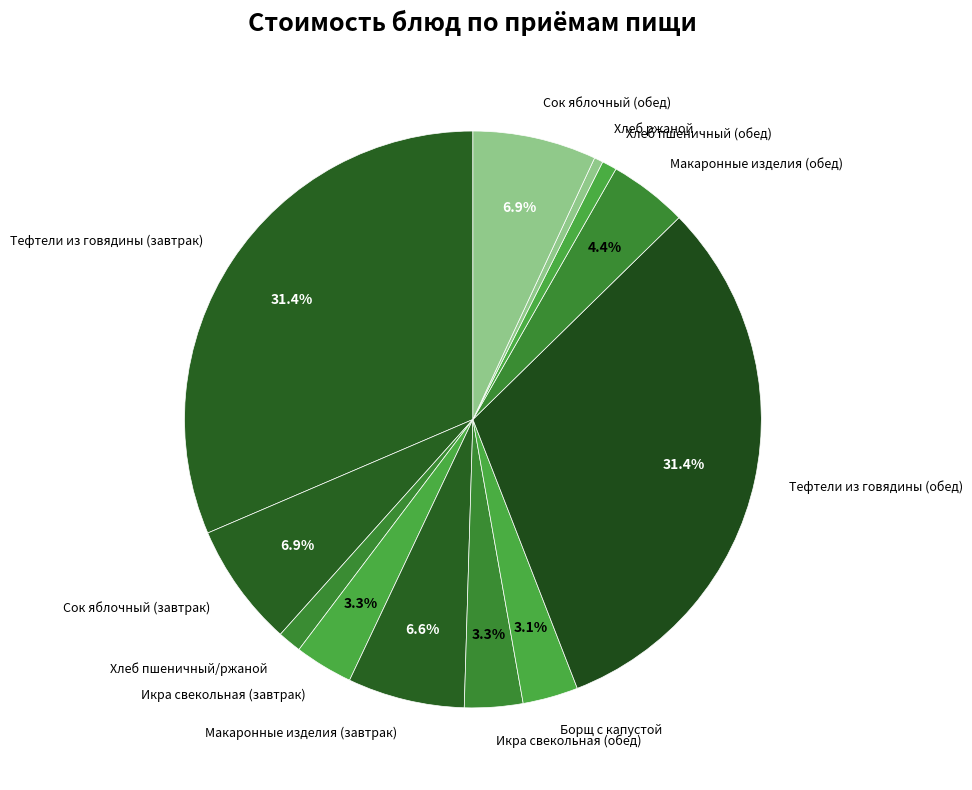

Do Хлеб ржаной and Тефтели из говядины (обед) together represent more than half of the pie?

No